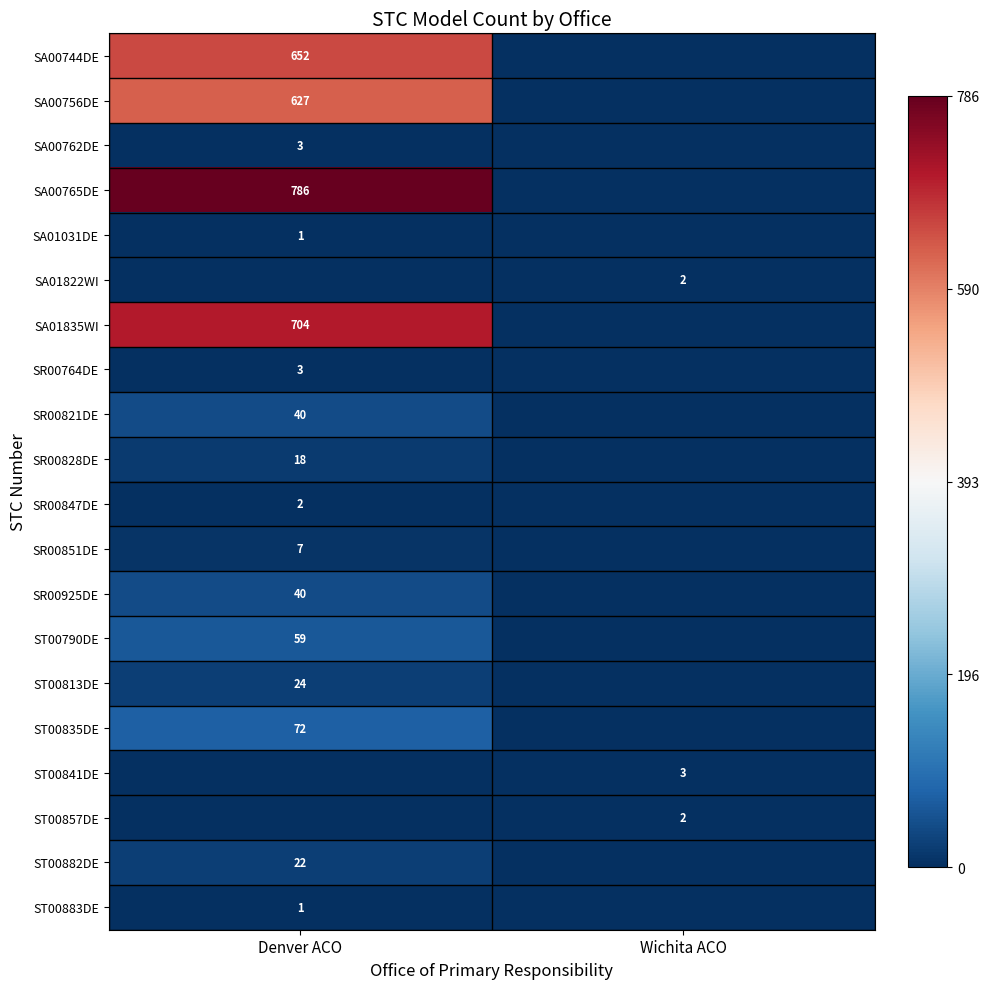

How many series are shown in this chart?

20